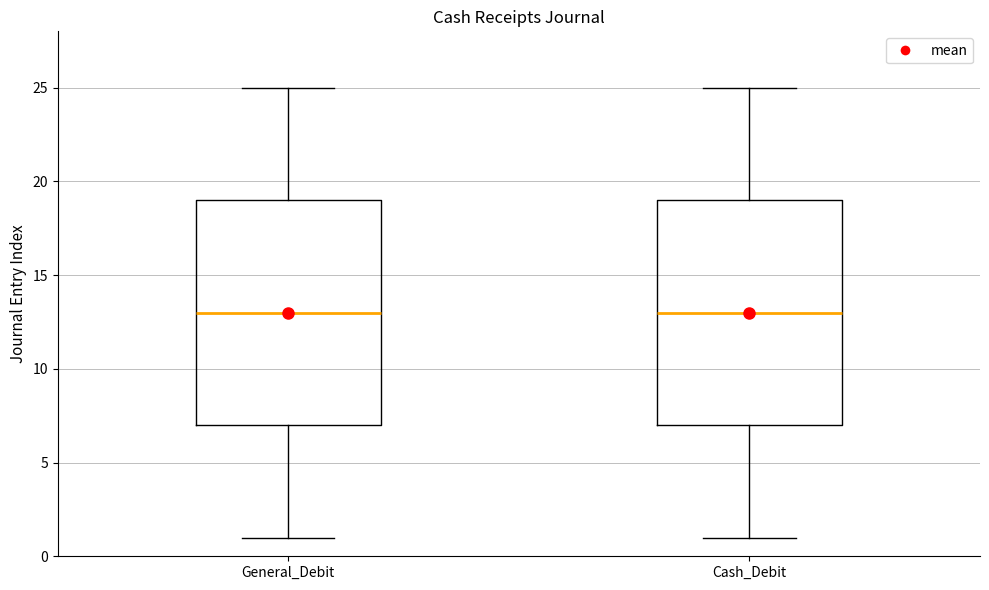

Reading left to right, read every box against the y-axis: the position of its median line, the range the box covers, and the ends of its whiskers. The values are not printed on the chart, so give them approximately, as read against the axis.

General_Debit: median 13, box 7 to 19, whiskers 1 to 25
Cash_Debit: median 13, box 7 to 19, whiskers 1 to 25